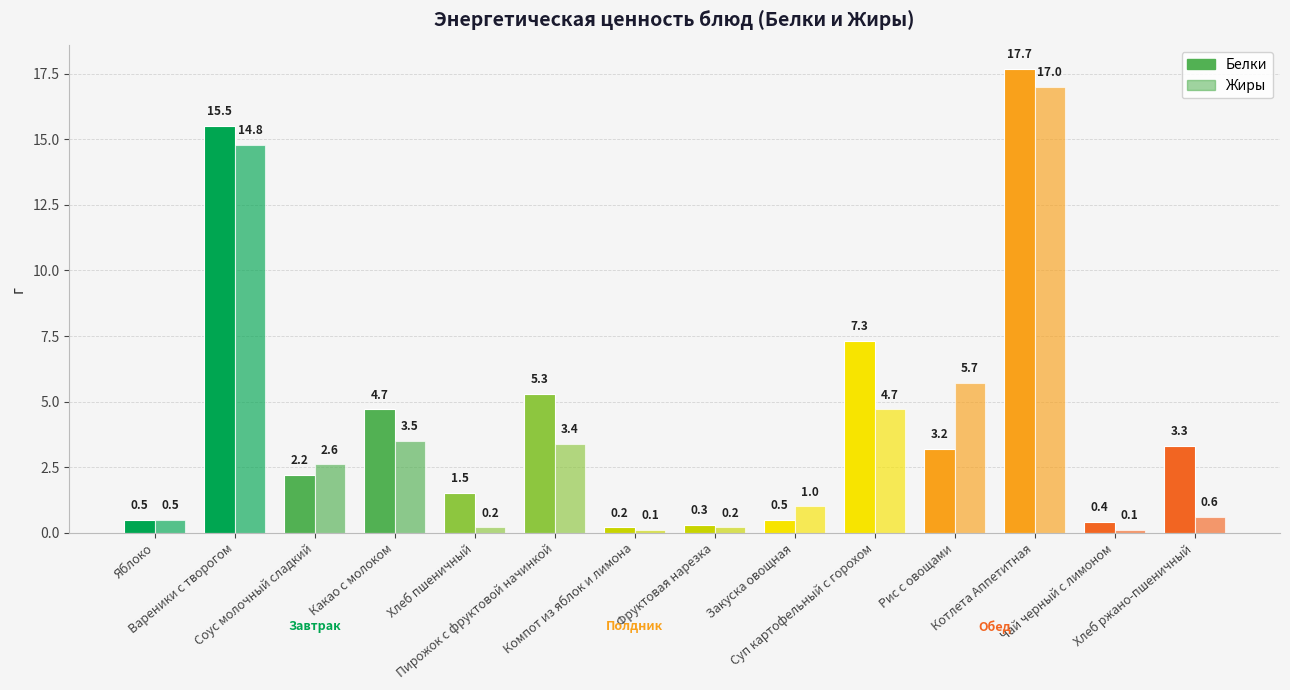

What is the difference between the maximum and minimum values in the Жиры series?

16.9